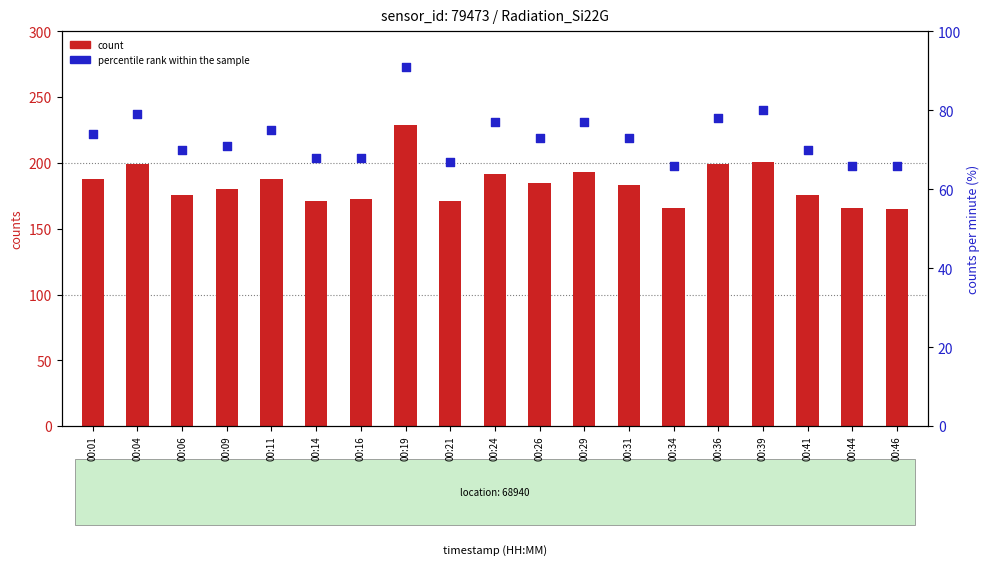

Which series reaches the maximum Y coordinate?

count